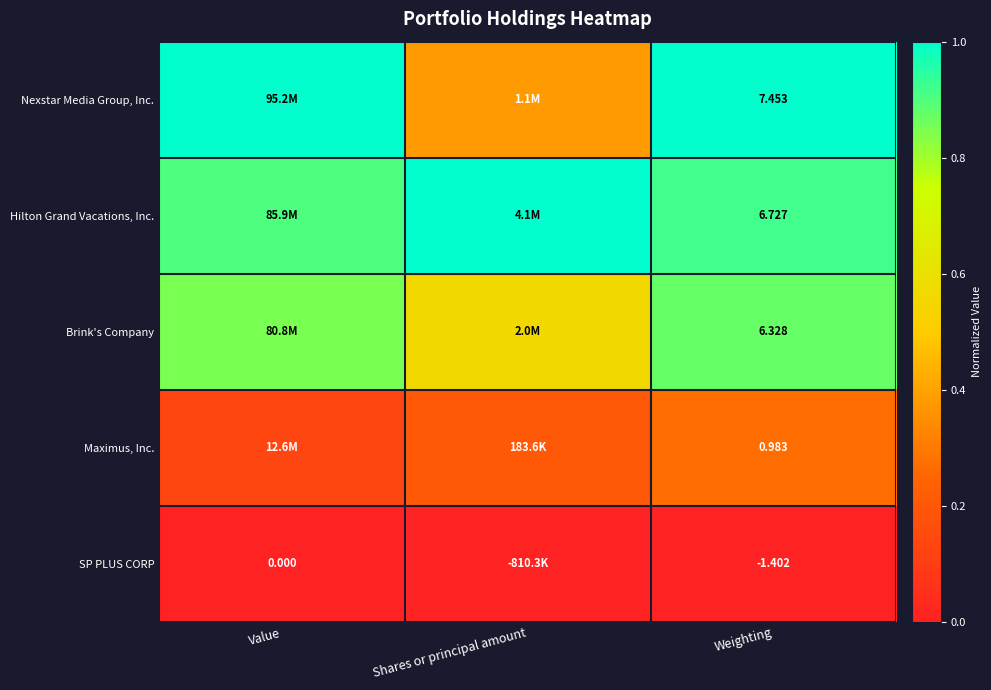

What is the greatest value displayed?

1.0